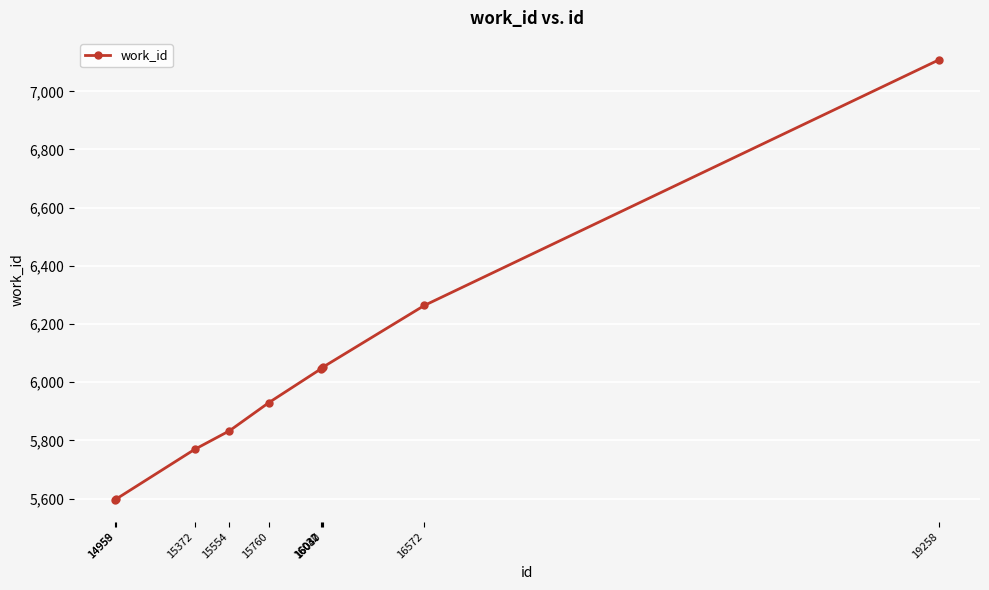

What is the value of the 4th point from the left?

5833